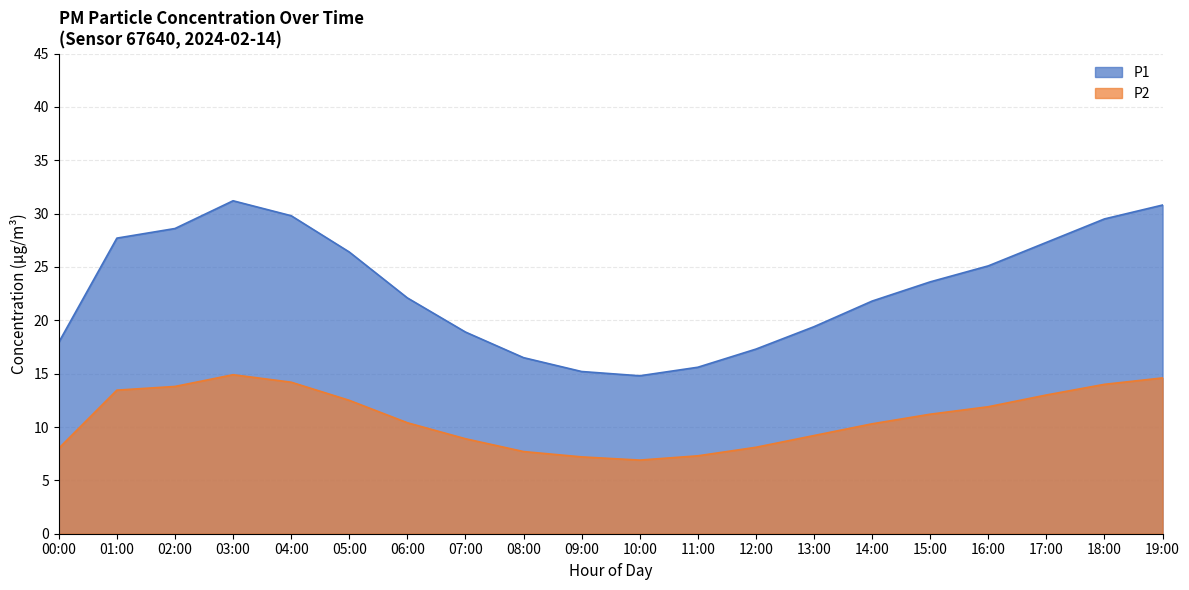

What is the difference between the P2 values at 03:00 and 10:00?

8.0